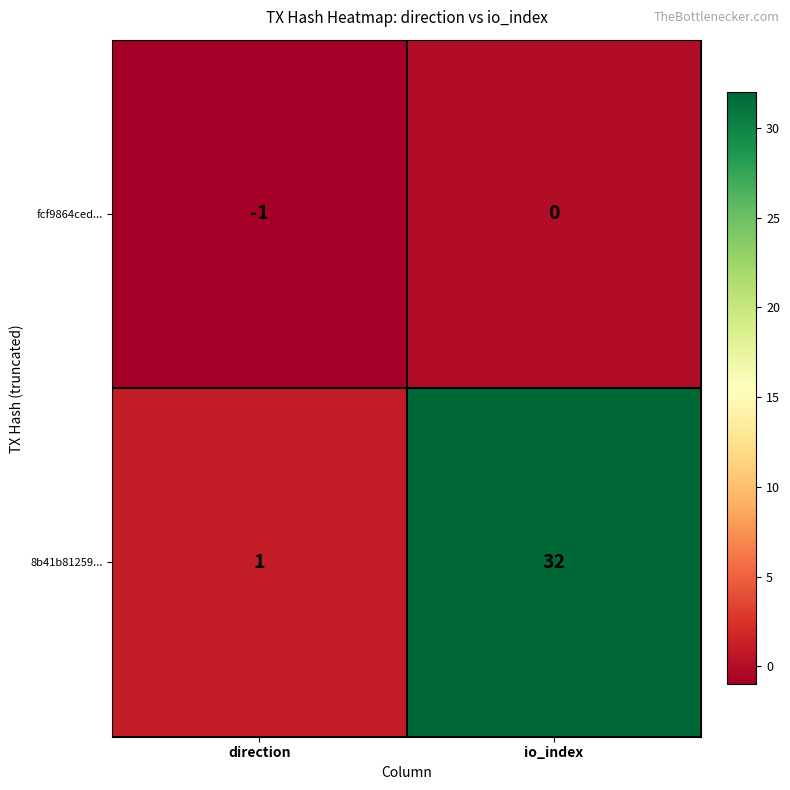

Which series has the widest spread of values?

8b41b81259...